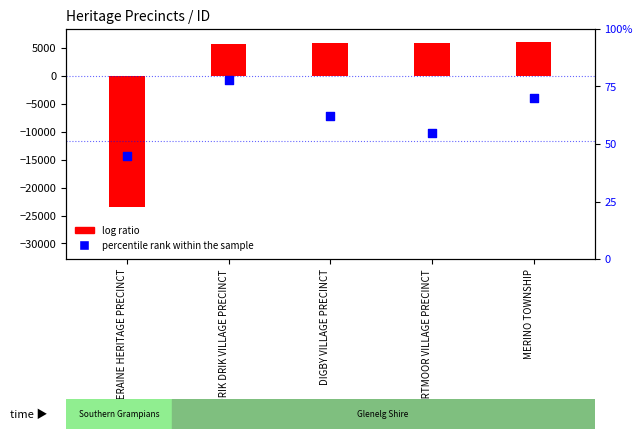

Between DIGBY VILLAGE PRECINCT and COLERAINE HERITAGE PRECINCT, which is larger?

DIGBY VILLAGE PRECINCT